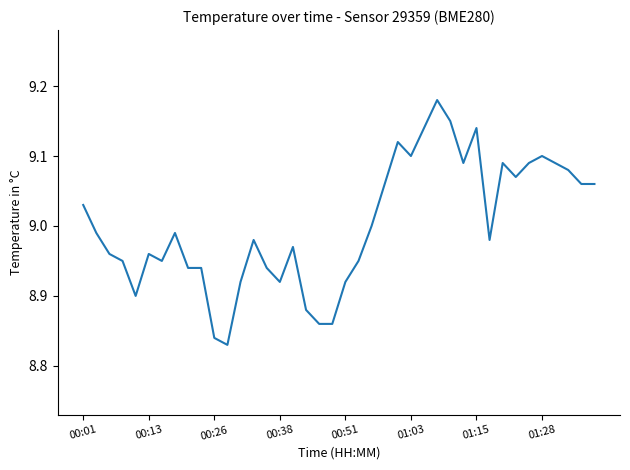

True or false: the data shows 15.7 at 00:38.

False